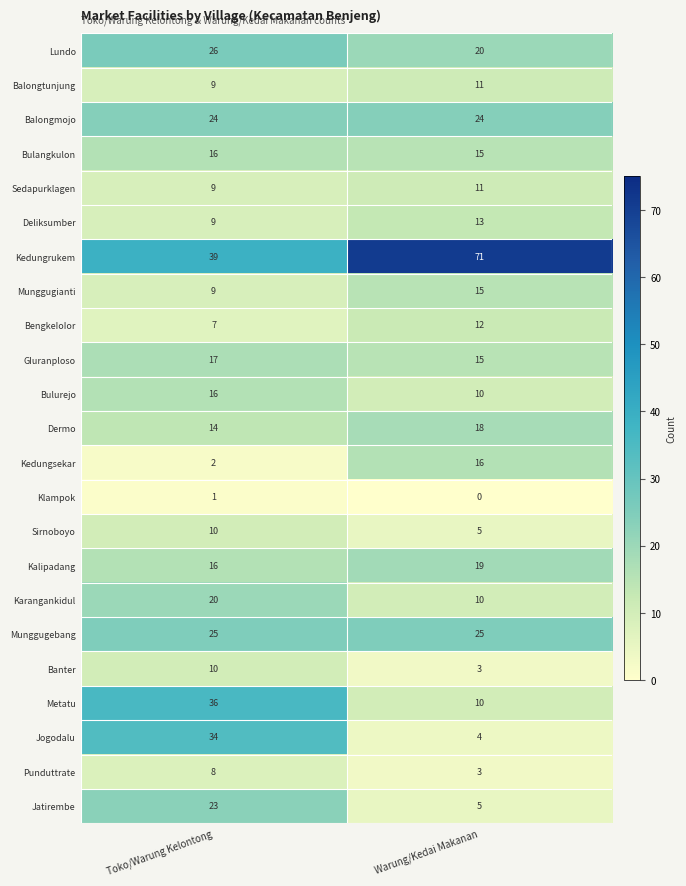

What is the difference between the Kalipadang values at Warung/Kedai Makanan and Toko/Warung Kelontong?

3